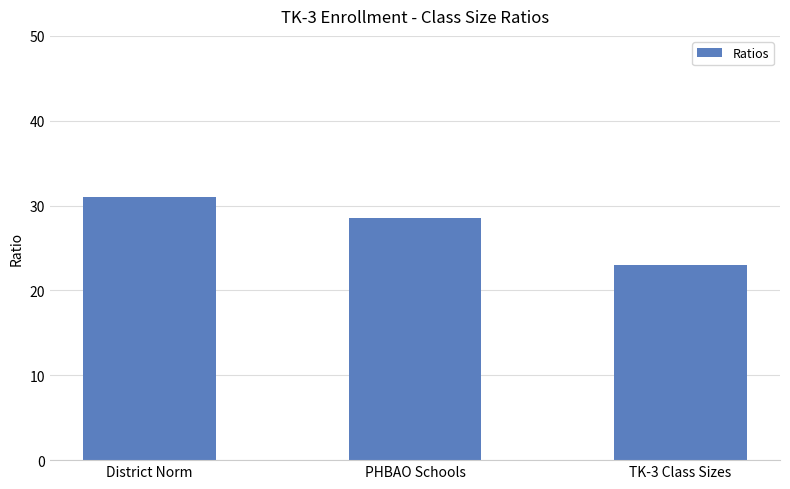

List the labels in order of value, smallest first.

TK-3 Class Sizes, PHBAO Schools, District Norm